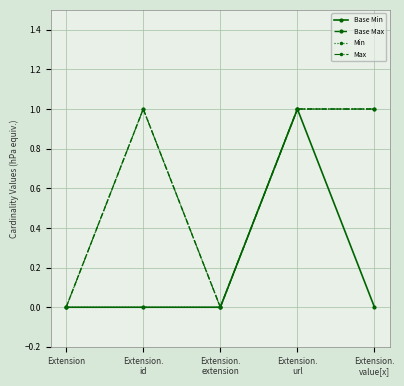

At which category does the chart reach its minimum across all series?

Extension